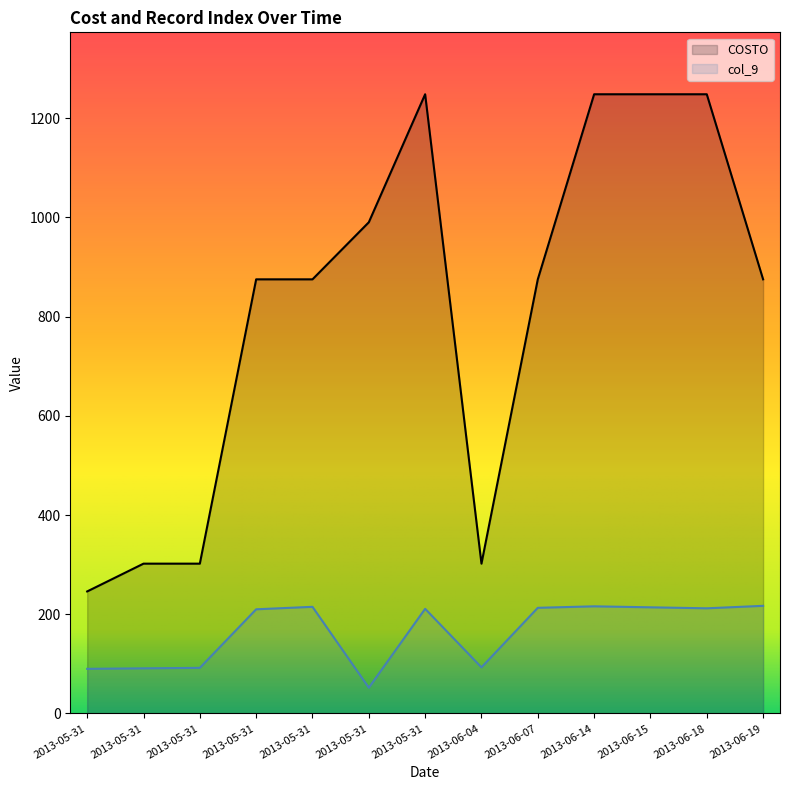

In COSTO, how many points are higher than both neighbors (excluding endpoints)?

2